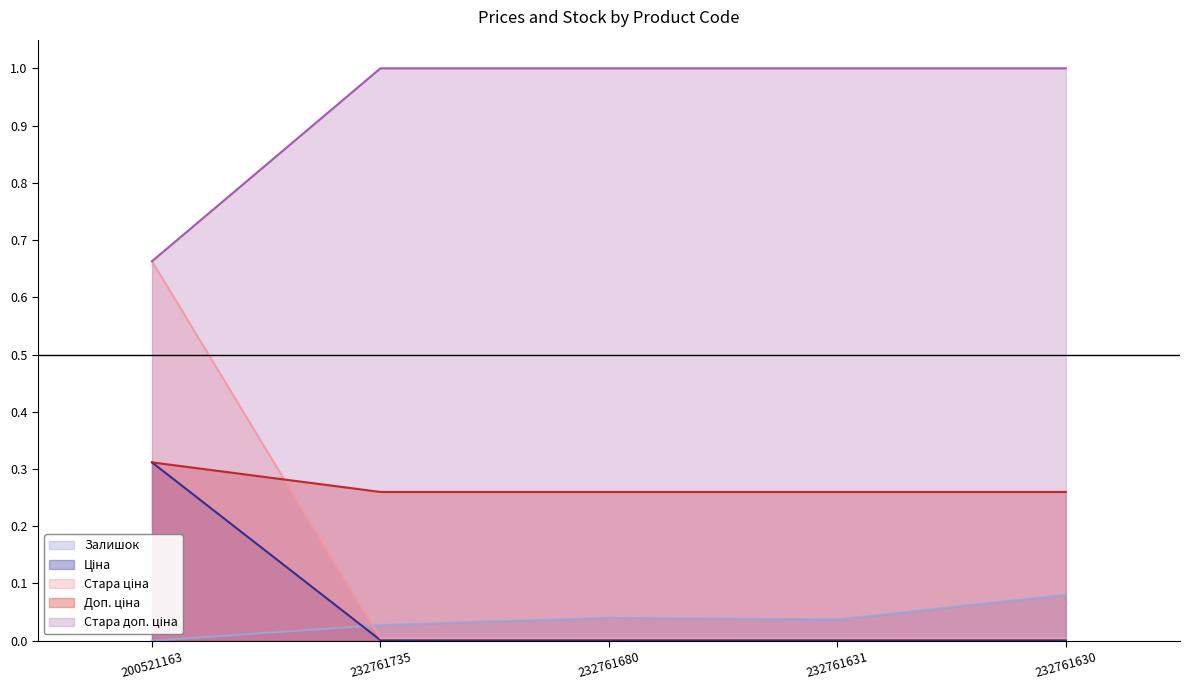

How many lines are shown in the chart?

5